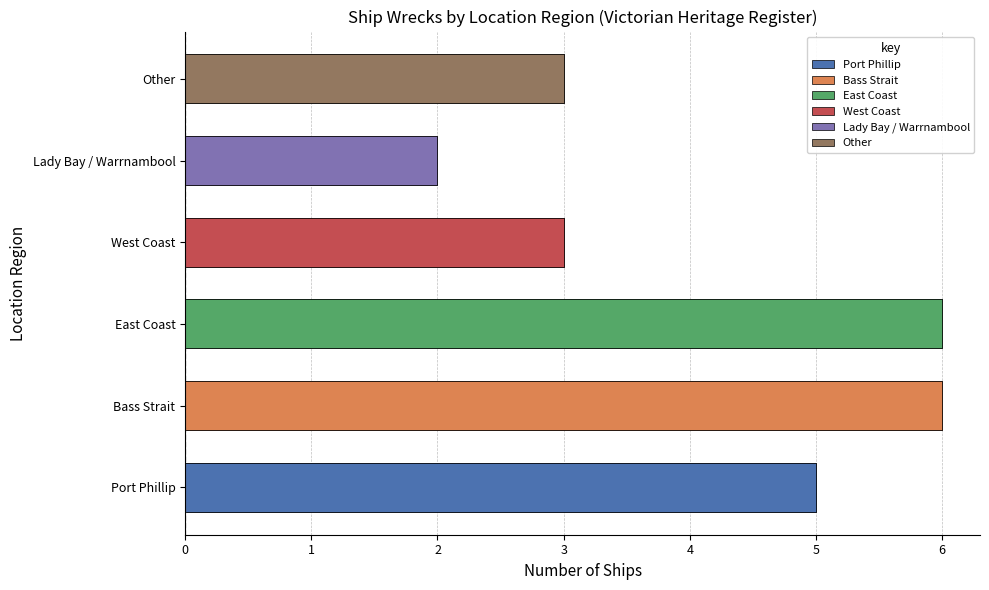

Rank the categories by value from lowest to highest.

Lady Bay / Warrnambool, West Coast, Other, Port Phillip, Bass Strait, East Coast